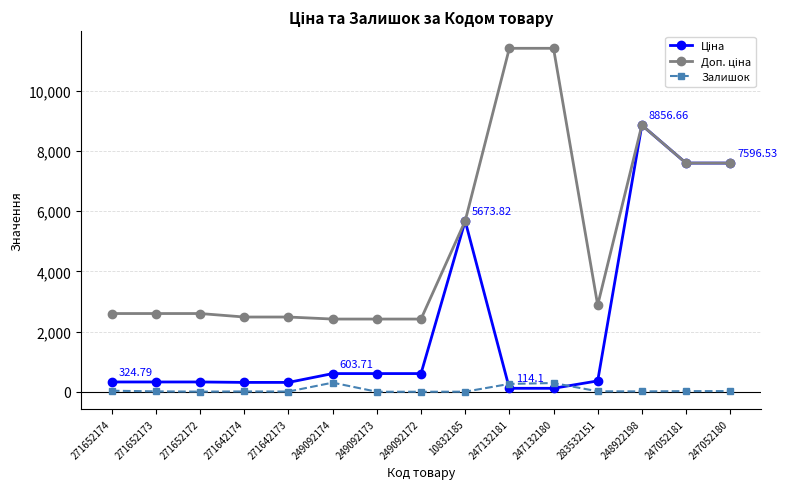

At which category is the sum across all series the highest?

248922198